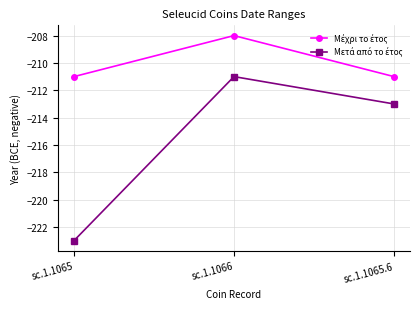

Is this an area chart (filled region under the line)?

No